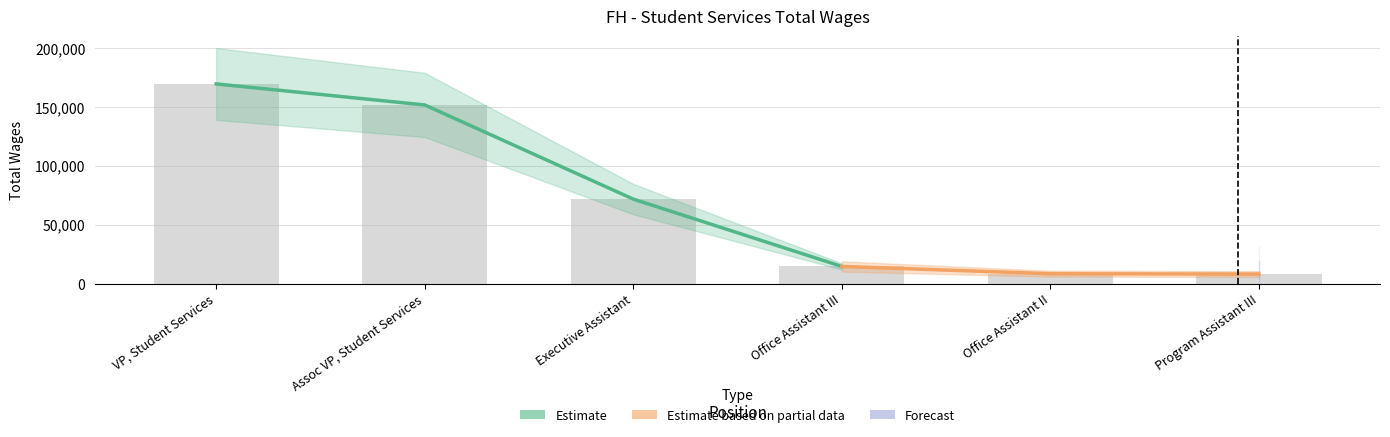

What is the change in value from Office Assistant II to Program Assistant III?

-277